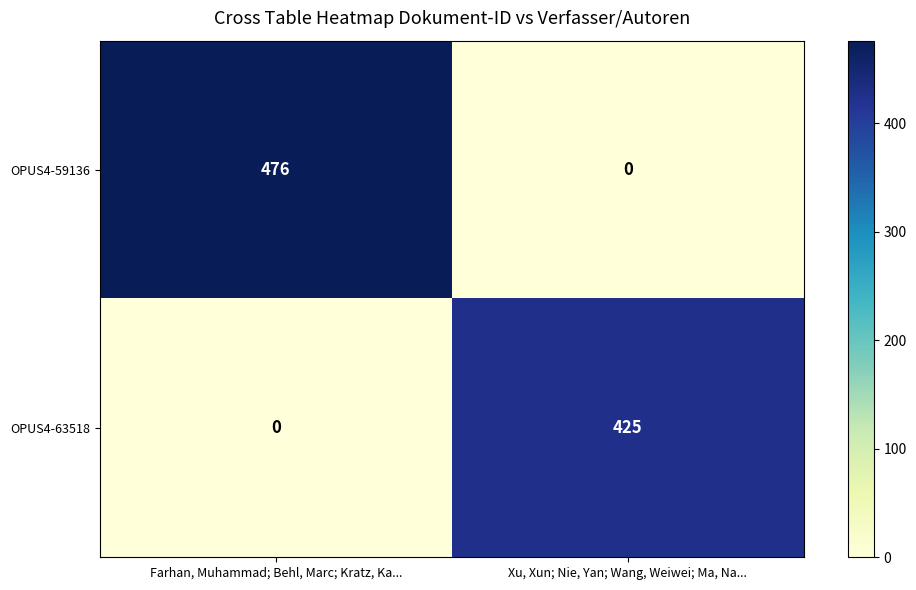

Reading left to right, list all the values displayed in this chart.

OPUS4-59136: 476	0
OPUS4-63518: 0	425